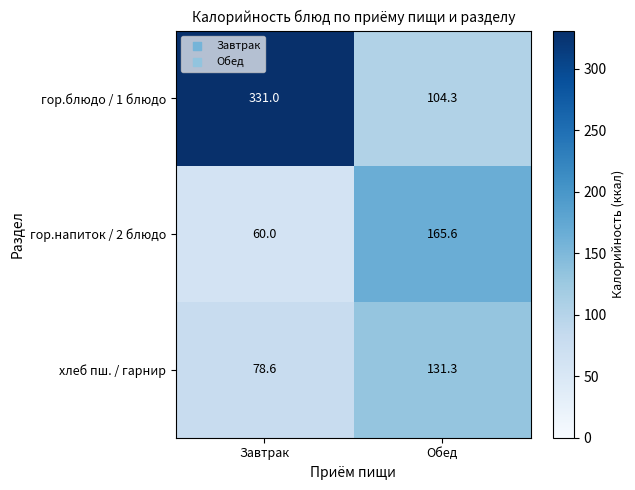

Reading right to left, transcribe all the data shown in this chart.

гор.блюдо / 1 блюдо: 104.3	331.0
гор.напиток / 2 блюдо: 165.6	60.0
хлеб пш. / гарнир: 131.3	78.6